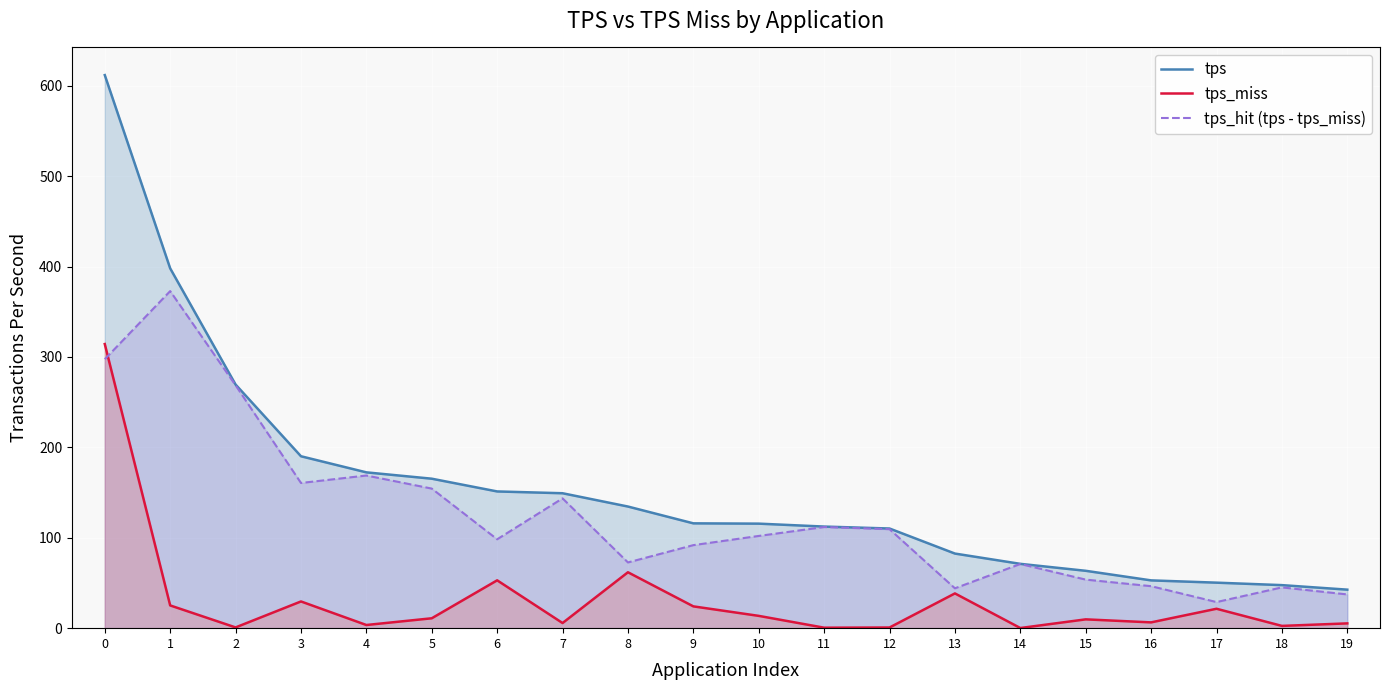

What is the average value of the tps_miss series?

31.4